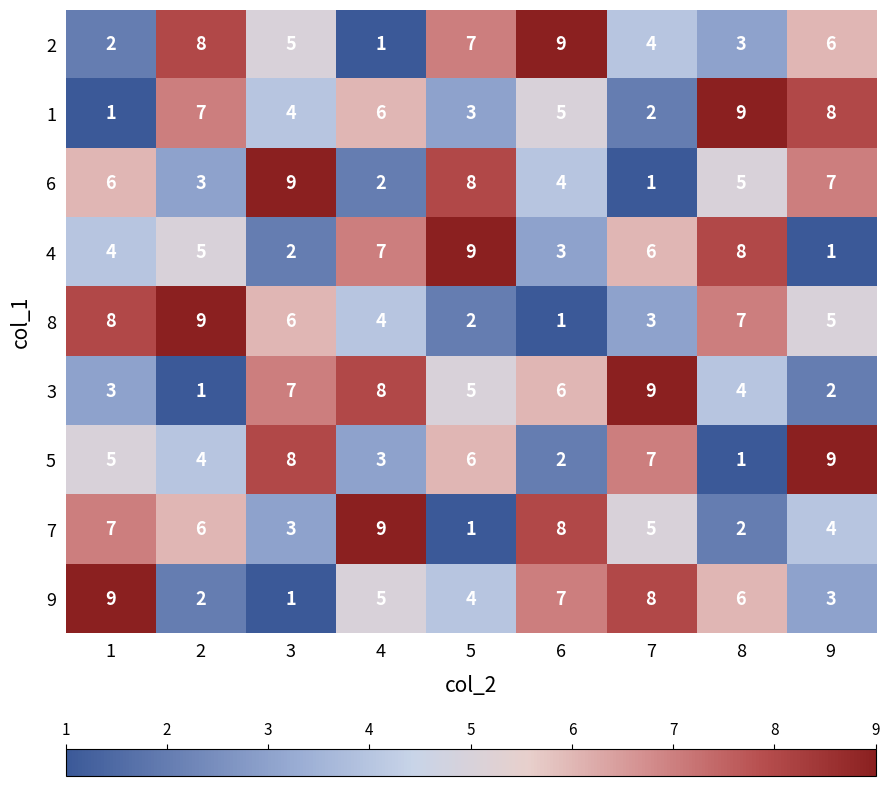

Which series changed the most between 5 and 7?

6